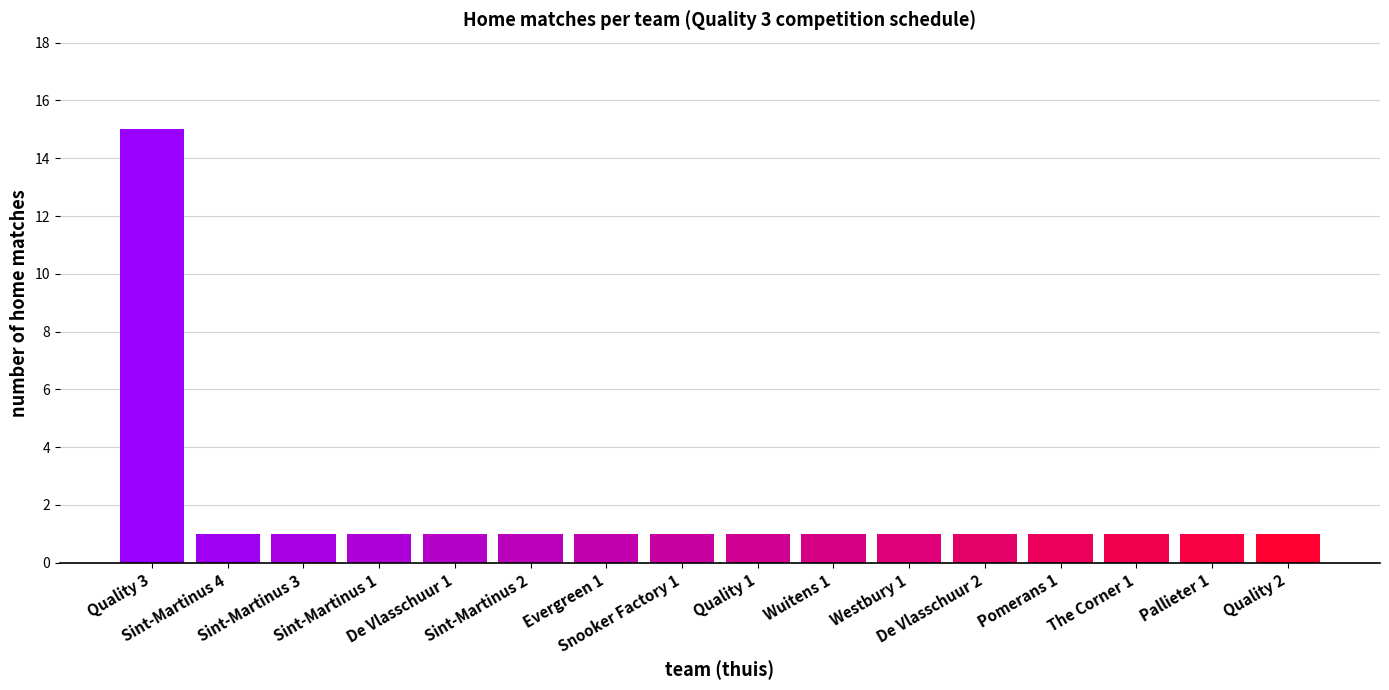

The value at Sint-Martinus 2 is 2. True or false?

False